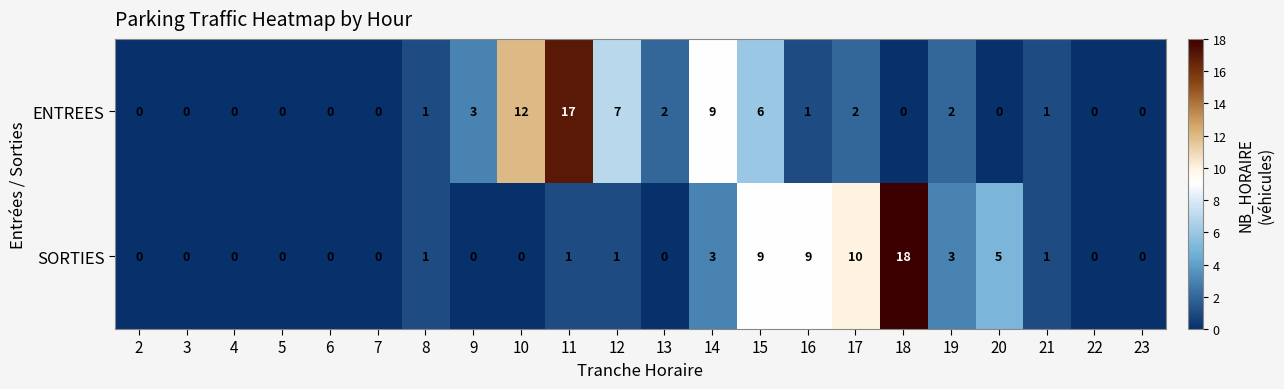

At which label is ENTREES closest to 8?

12